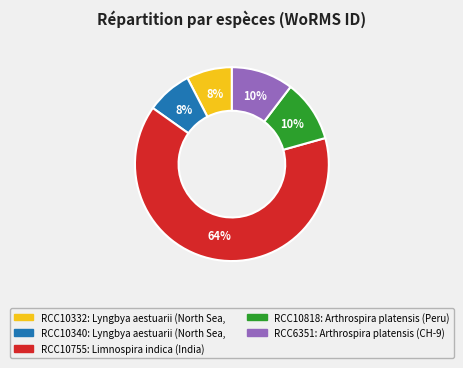

To the nearest percent, what is the average slice percentage?

20%